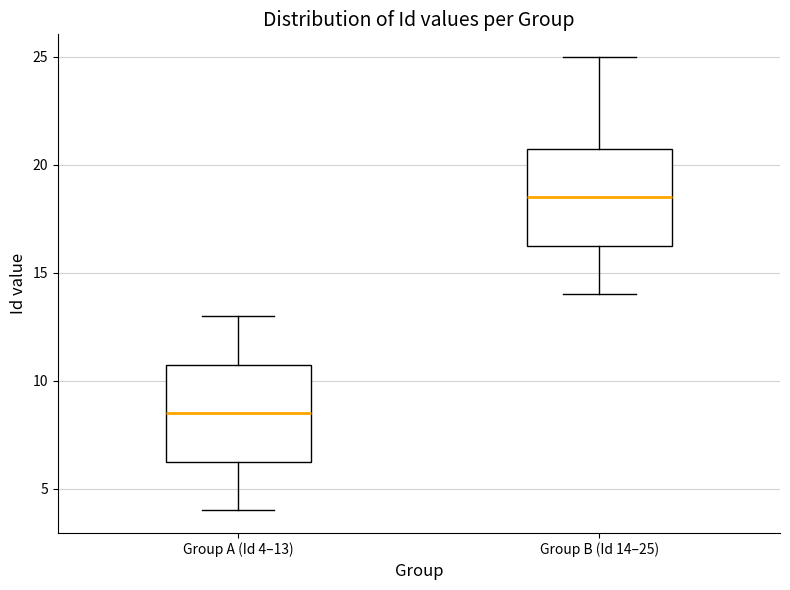

Reading left to right, transcribe this box plot: for each box, give where its median line is, the range the box spans, and where its two whiskers end, as read against the y-axis. The values are not printed on the chart, so give them approximately, as read against the axis.

Group A (Id 4–13): median 8.5, box 6.5 to 11.0, whiskers 4.0 to 13.0
Group B (Id 14–25): median 18.5, box 16.5 to 21.0, whiskers 14.0 to 25.0